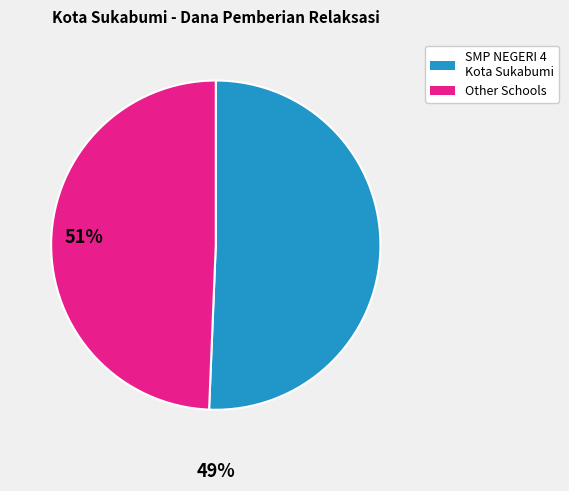

Does any single category account for the majority?

Yes